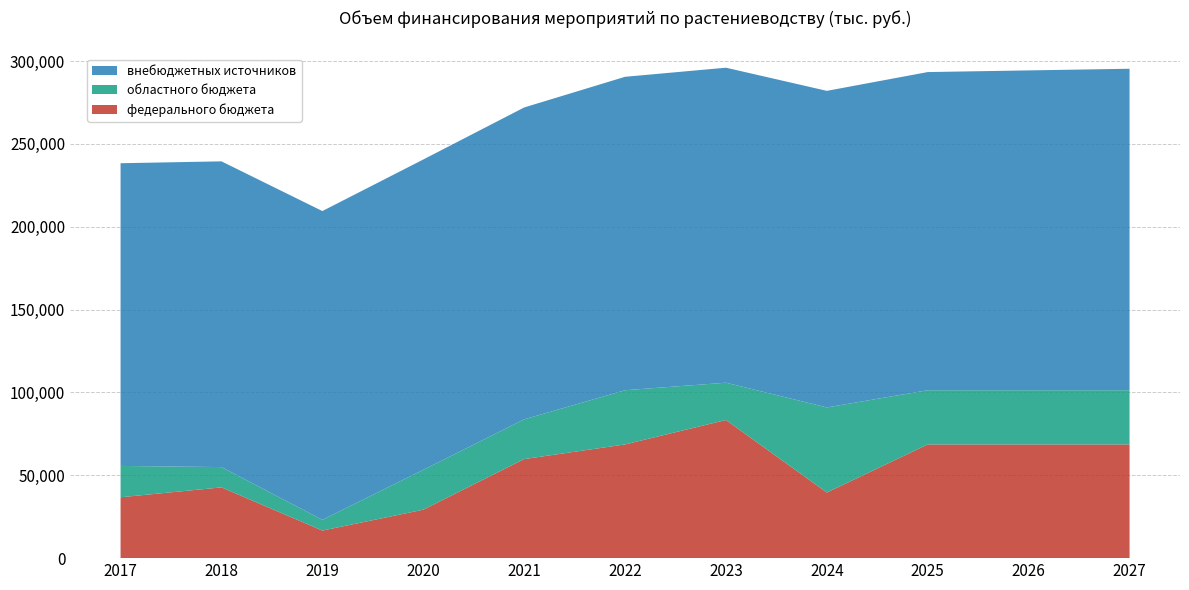

Reading left to right, extract all data points from this chart.

федерального бюджета: 2017=36735.8	2018=42710.2	2019=16636.3	2020=29225.3	2021=59786.2	2022=68635.2	2023=83377.9	2024=39597.2	2025=68635.2	2026=68635.2	2027=68635.2
областного бюджета: 2017=18924.9	2018=12256.9	2019=6482.7	2020=24075.8	2021=23987.9	2022=32717.0	2023=22513.5	2024=51370.1	2025=32717.0	2026=32717.0	2027=32717.0
внебюджетных источников: 2017=182709.0	2018=184536.0	2019=186381.3	2020=187313.2	2021=188249.7	2022=189190.9	2023=190136.8	2024=191087.4	2025=192042.8	2026=193045.8	2027=194042.8